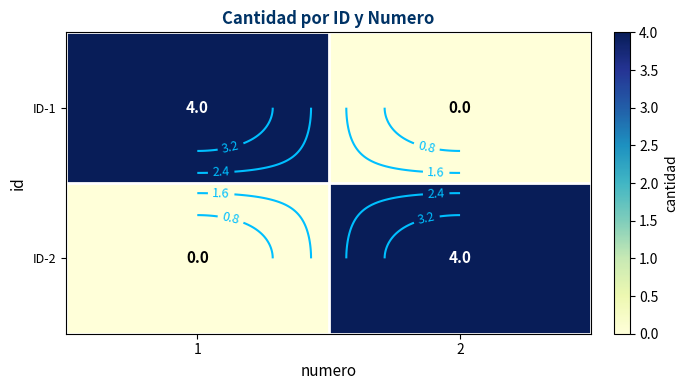

At which label is ID-2 closest to 2?

1